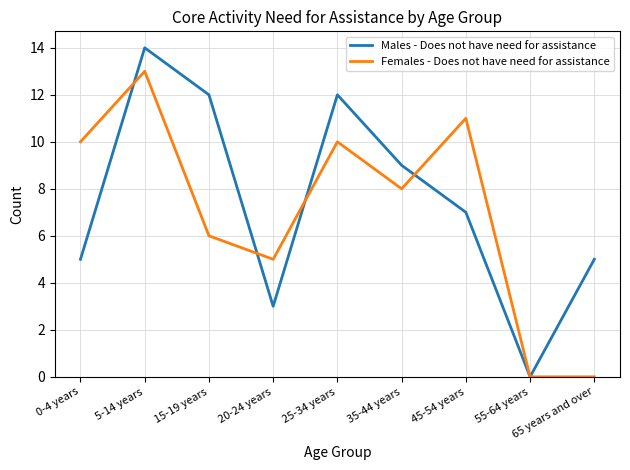

At which category does the chart reach its peak across all series?

5-14 years